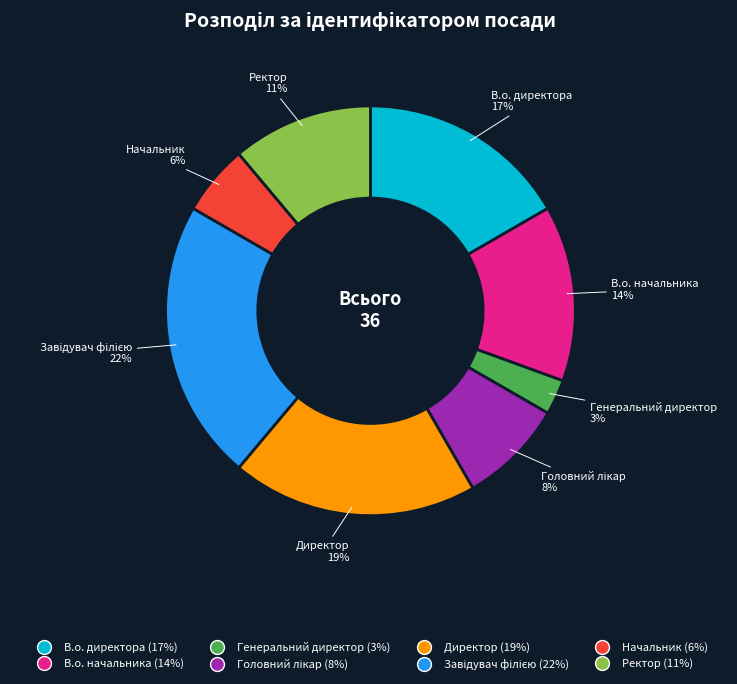

Does В.о. начальника represent more than half of the total?

No